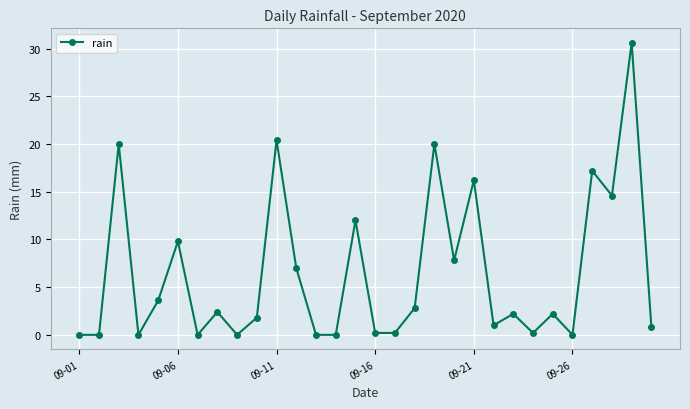

Is this an area chart (filled region under the line)?

No